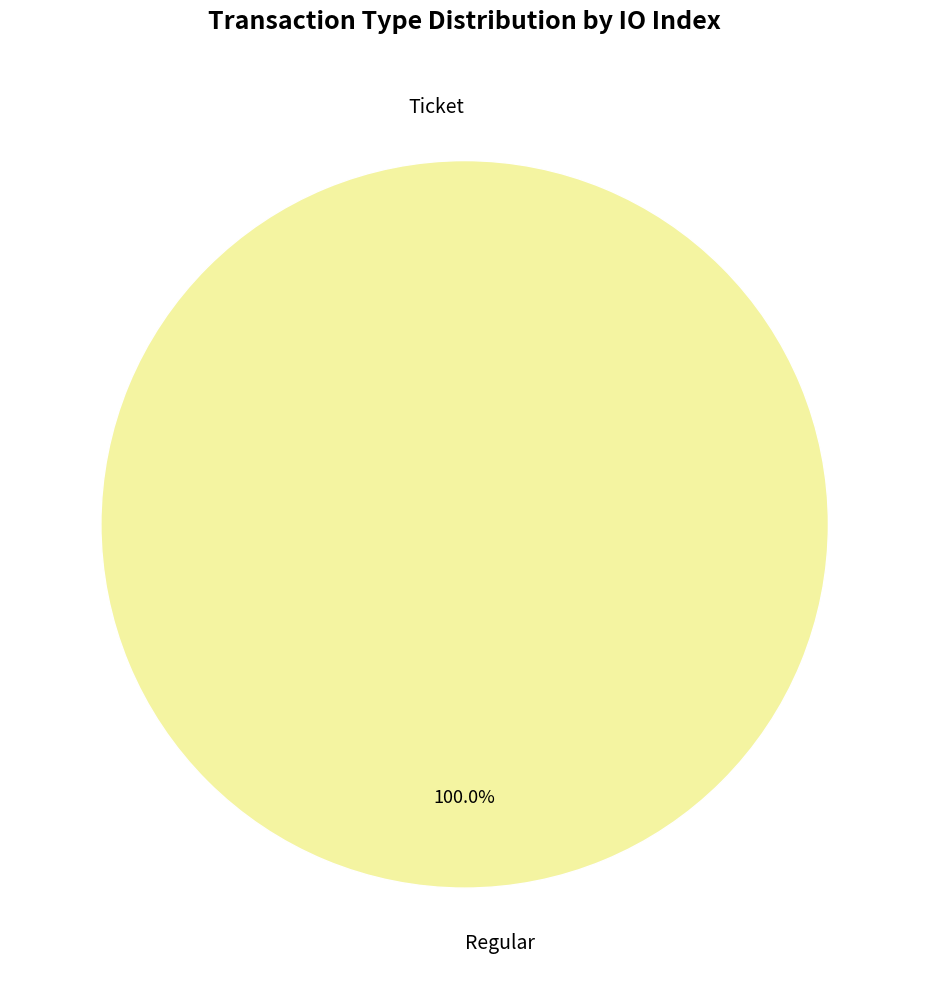

Combined, do Regular and Ticket account for over 50%?

Yes